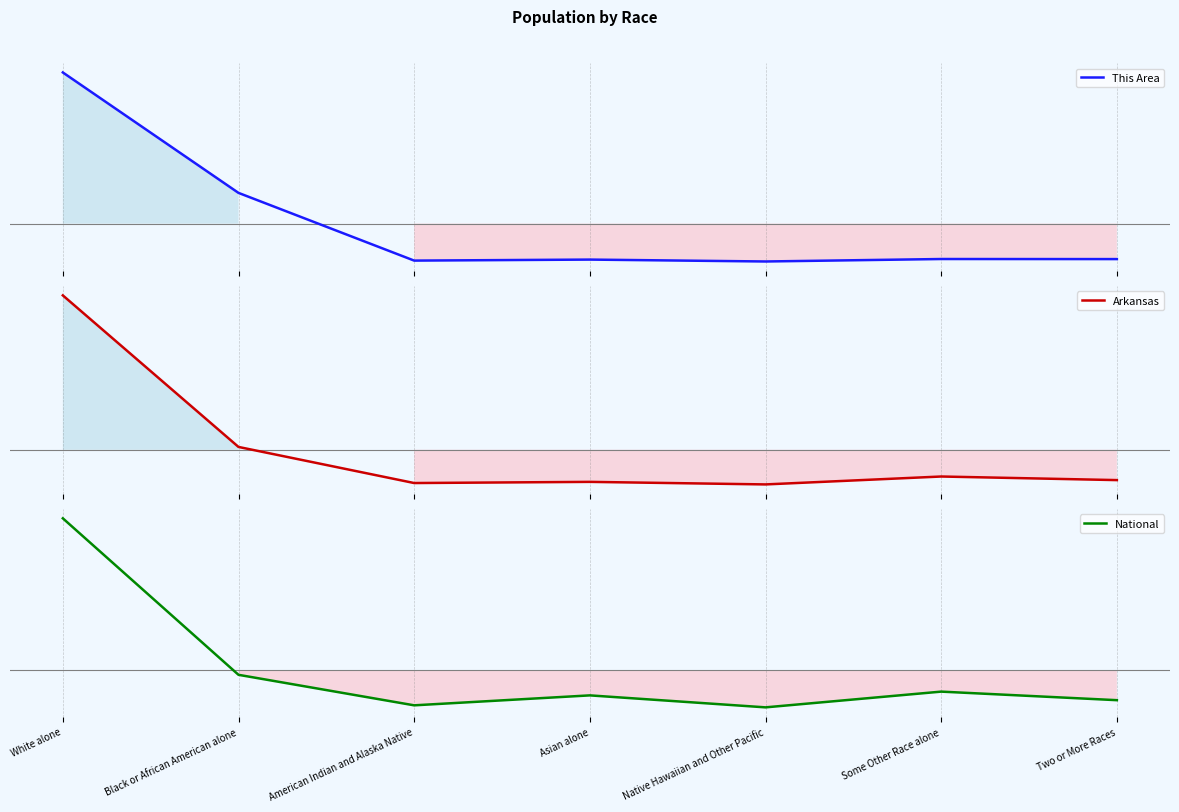

What is the difference between the second highest and minimum values in the Arkansas series?

0.6